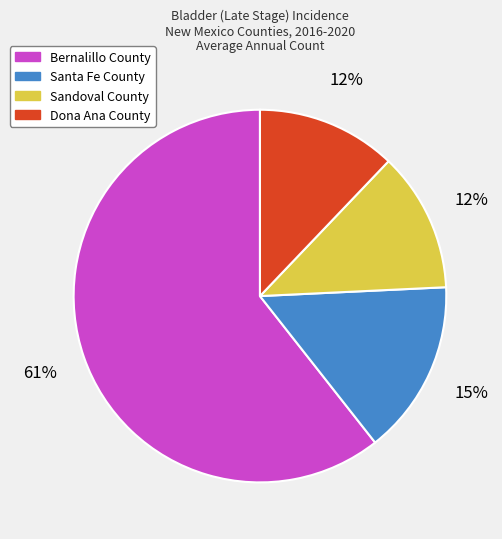

Is it true that Santa Fe County is 4% of the pie?

False